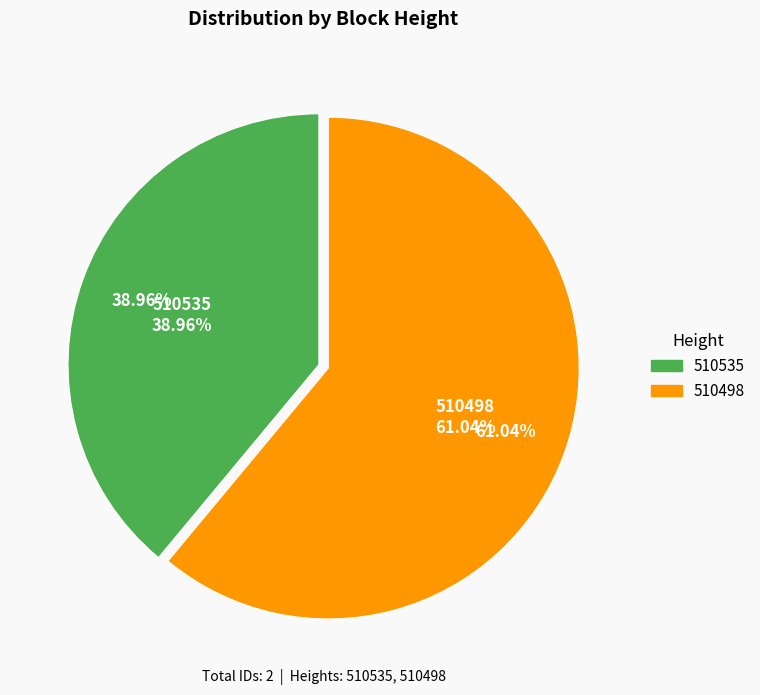

True or false: 510498 accounts for 61% of the total.

True